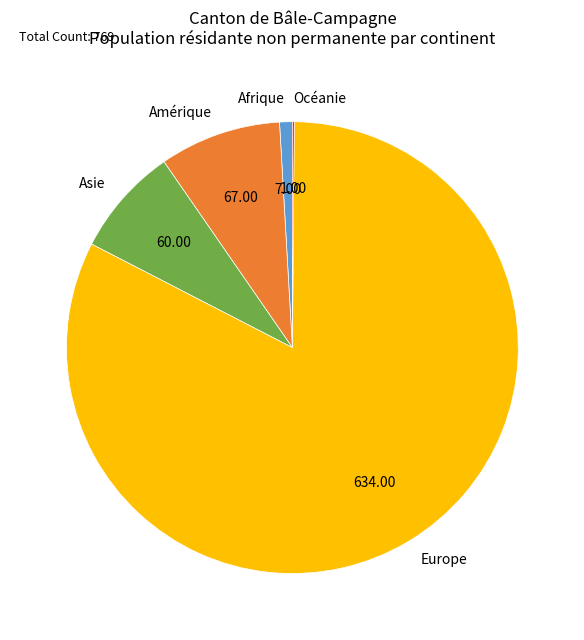

What is the largest slice in the pie chart?

Europe